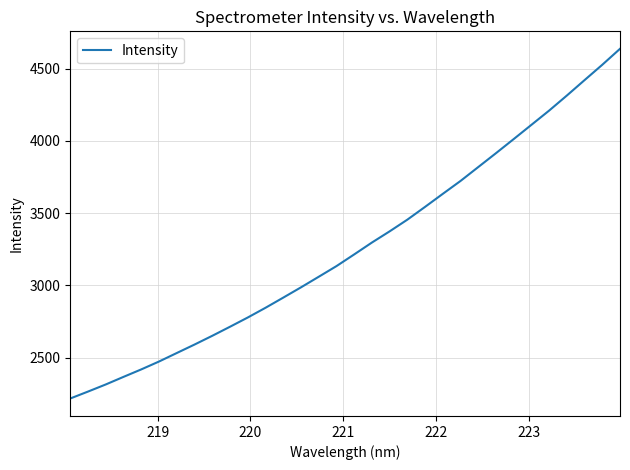

What is the maximum value shown in the chart?

4637.6